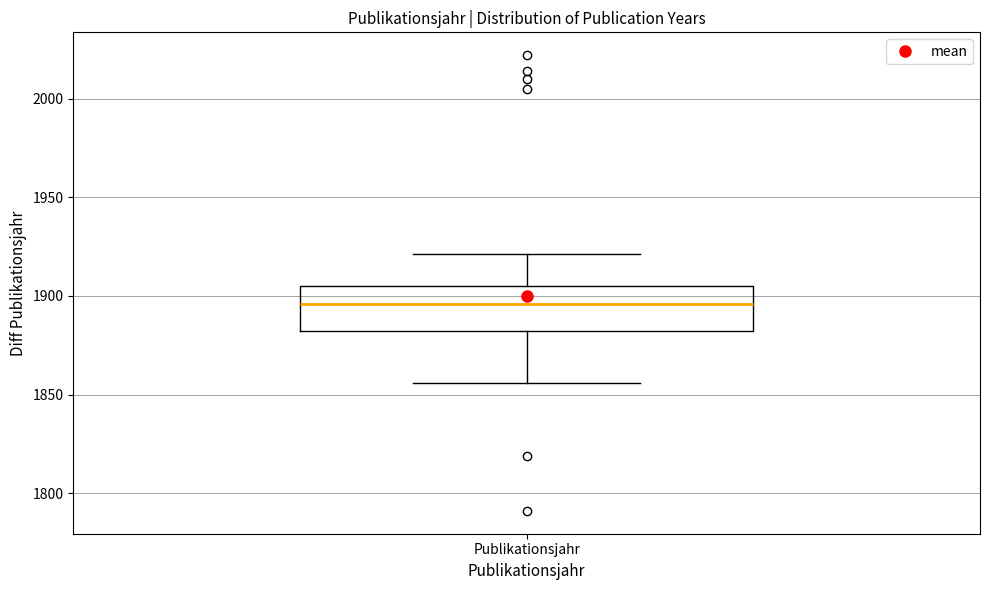

Read this box plot against the y-axis: the position of the median line, the range covered by the box, and the ends of both whiskers. The values are not printed on the chart, so give them approximately, as read against the axis.

median 1895, box 1880 to 1905, whiskers 1855 to 1920